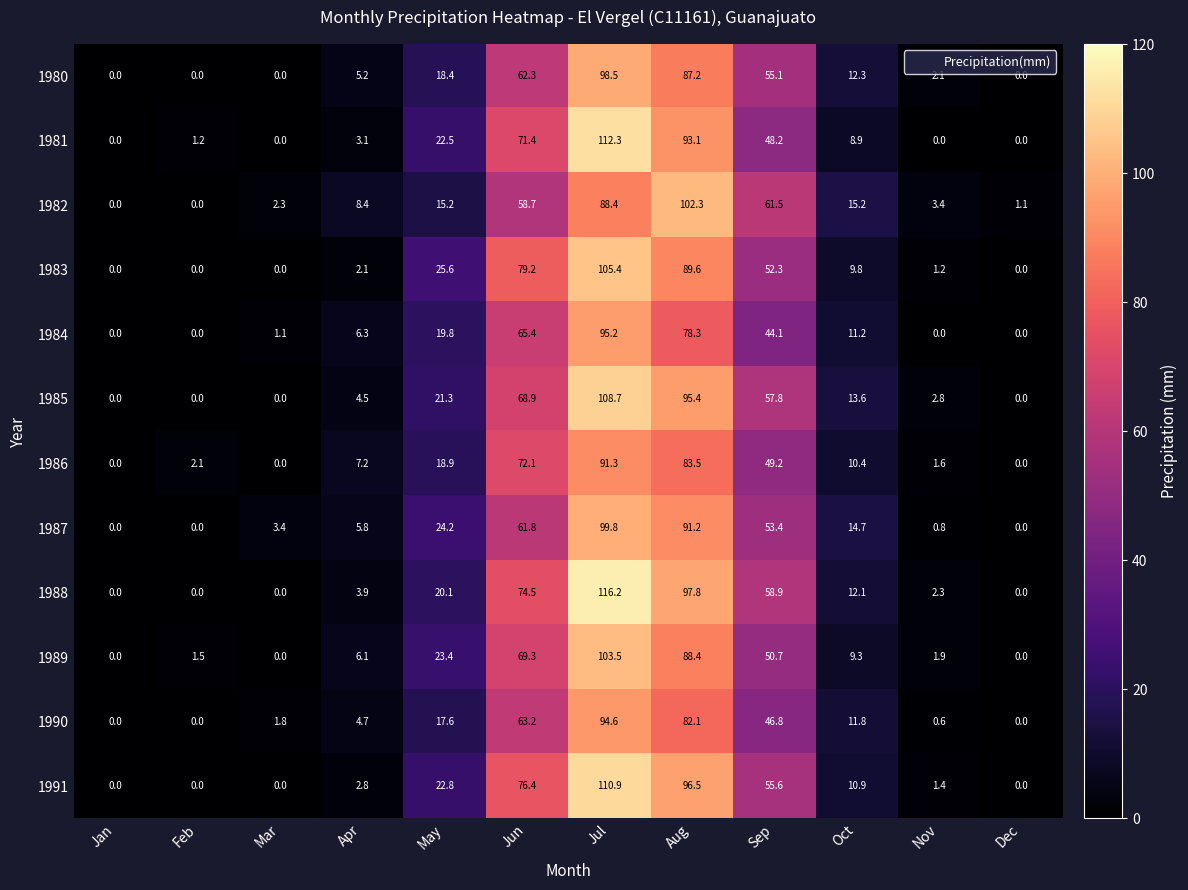

What is the greatest value displayed?

116.2